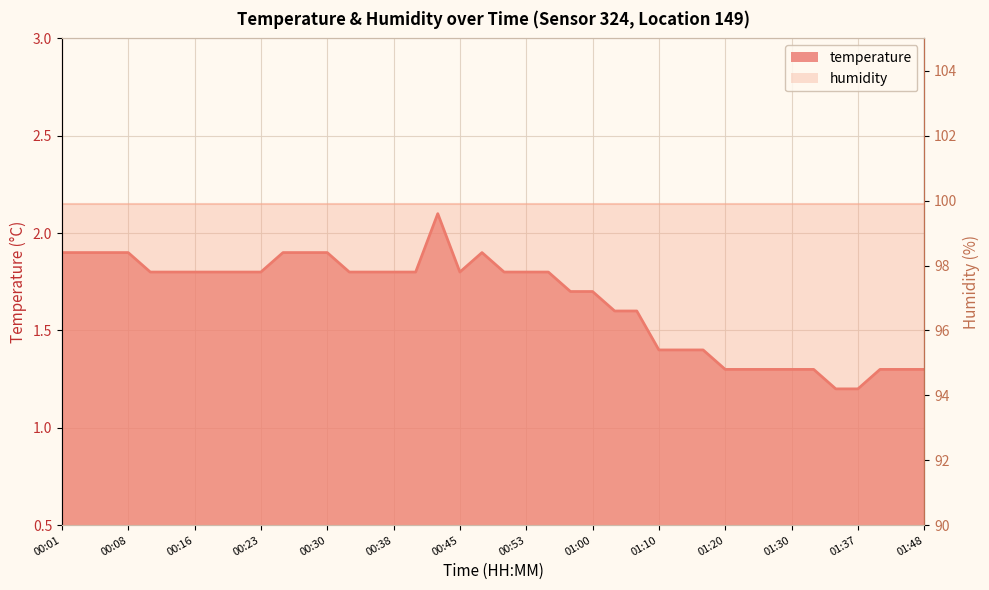

How many values are between 1 and 2?

39